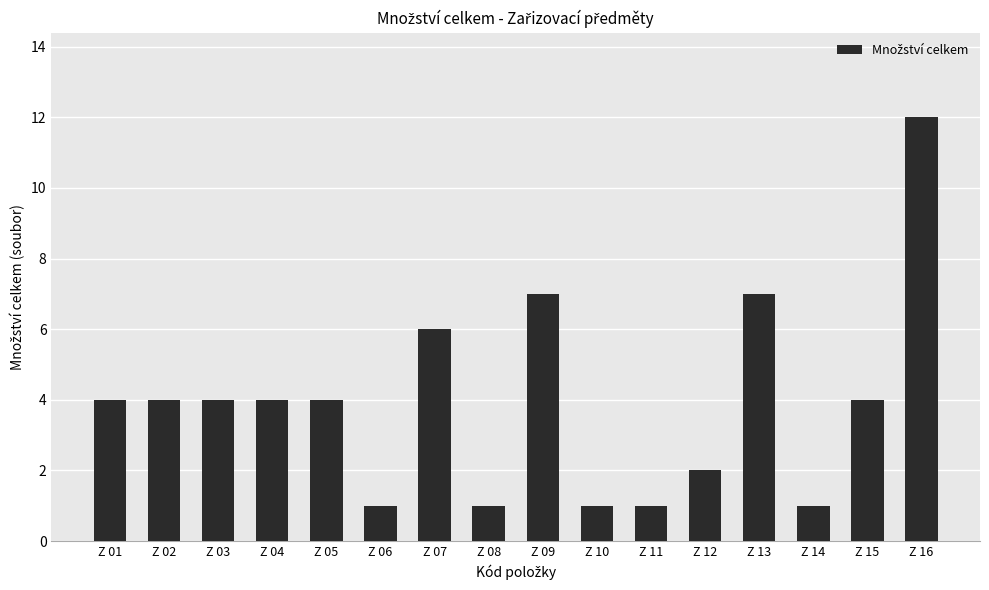

What is the maximum value shown in the chart?

12